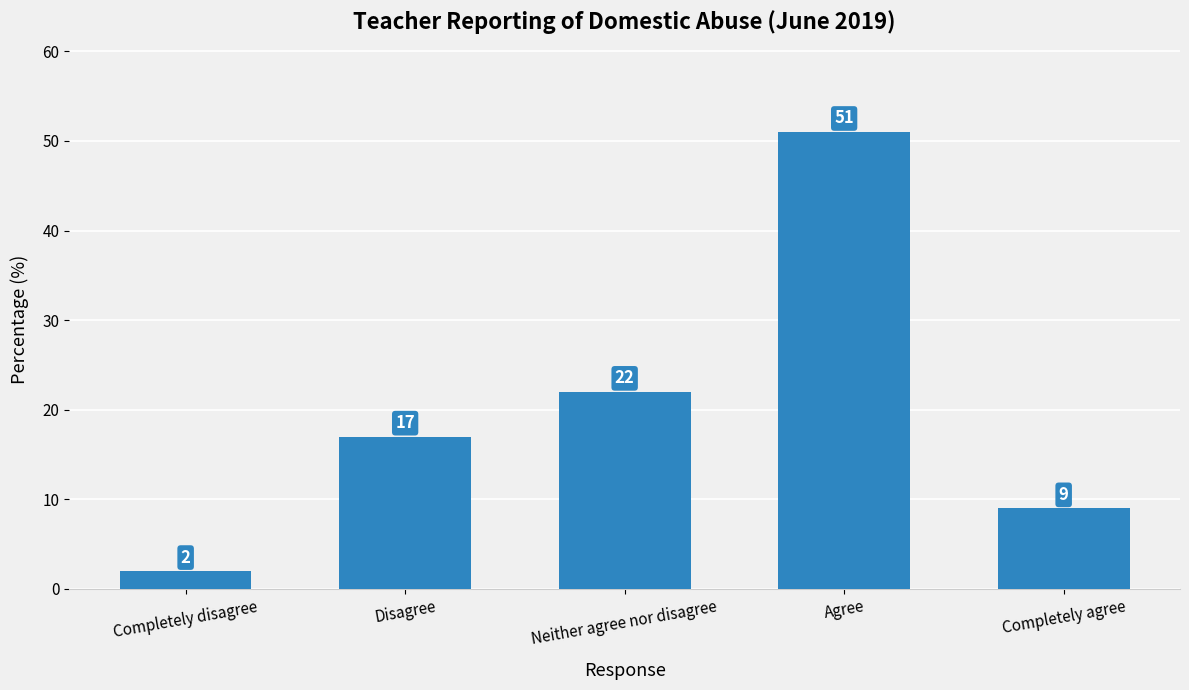

Which label corresponds to the largest value in the chart?

Agree